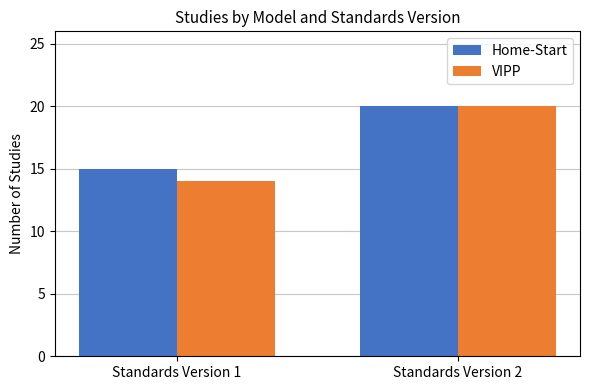

Reading left to right, extract all data points from this chart.

Home-Start: 15	20
VIPP: 14	20